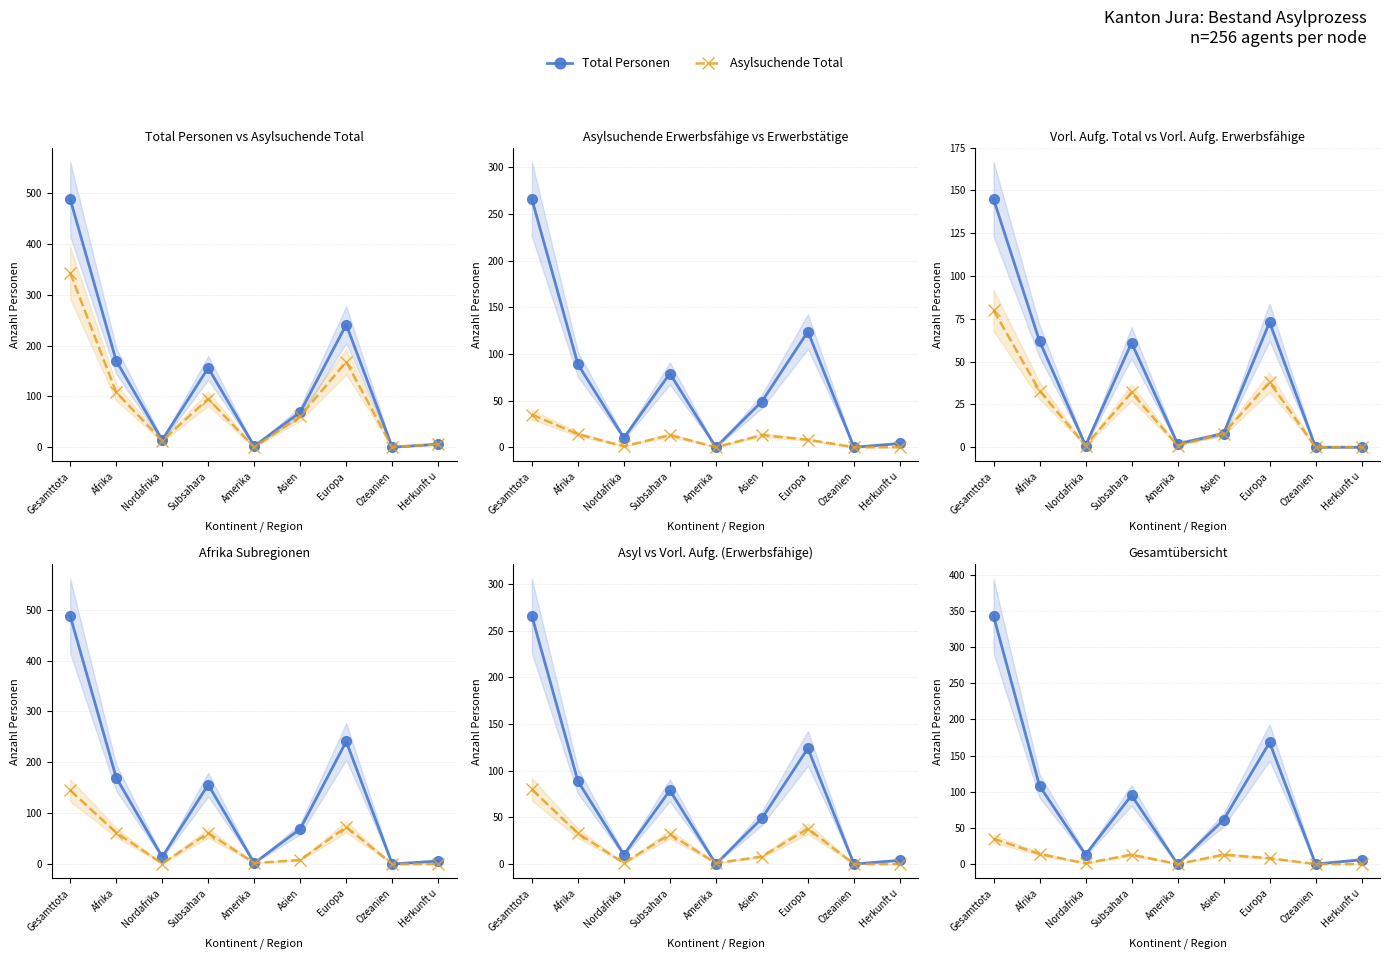

What is the average value of the Asylsuchende Total series?

88